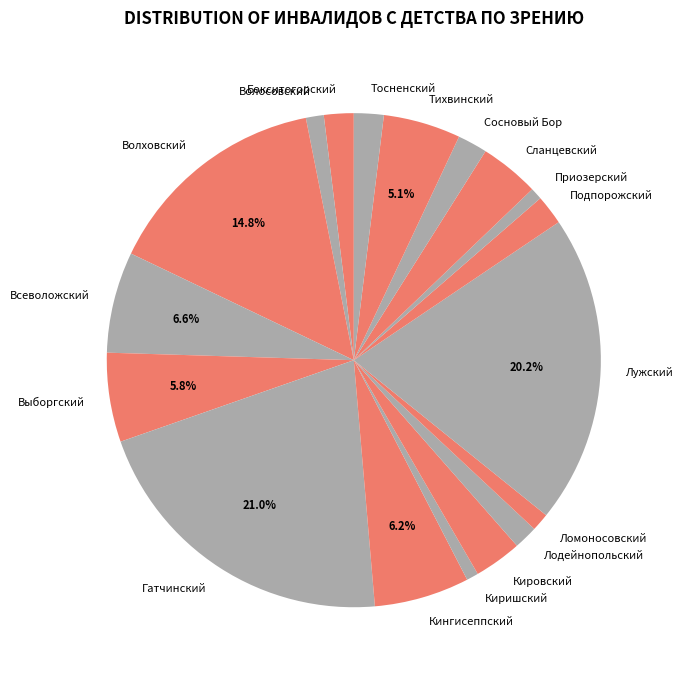

Which category has the biggest portion of the pie?

Гатчинский